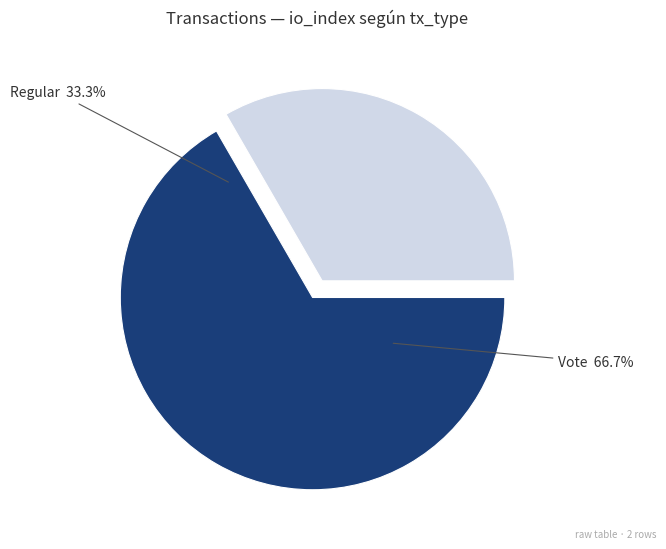

What is the change in value from Regular (io_index=1) to Vote (io_index=2)?

+1